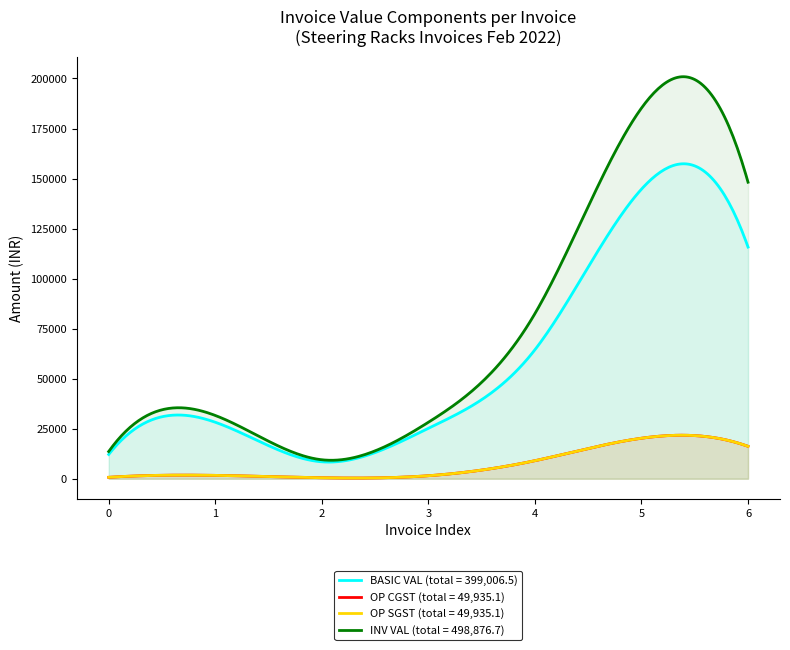

Reading left to right, transcribe all the data shown in this chart.

BASIC VAL: 12147.5	28250.0	8475.0	25200.0	64465.0	144705.0	115764.0
OP CGST: 728.9	1695.0	508.5	1512.0	9025.1	20258.7	16207.0
OP SGST: 728.9	1695.0	508.5	1512.0	9025.1	20258.7	16207.0
INV VAL: 13605.2	31640.0	9492.0	28224.0	82515.2	185222.4	148177.9